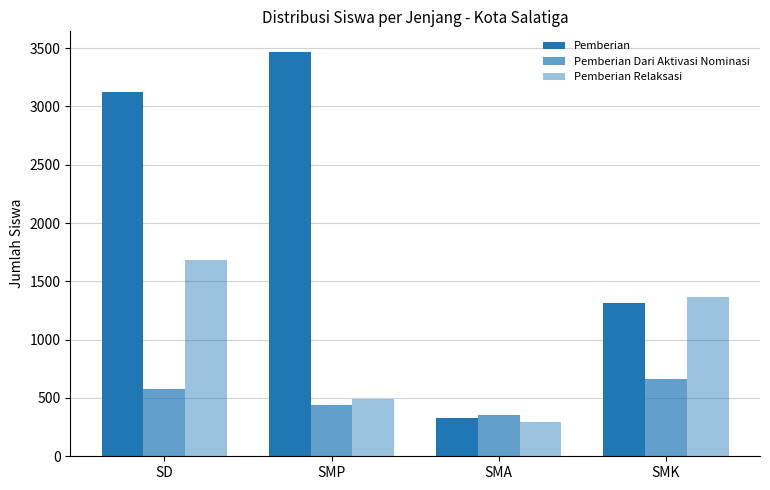

Which label corresponds to the largest value in the chart?

SMP